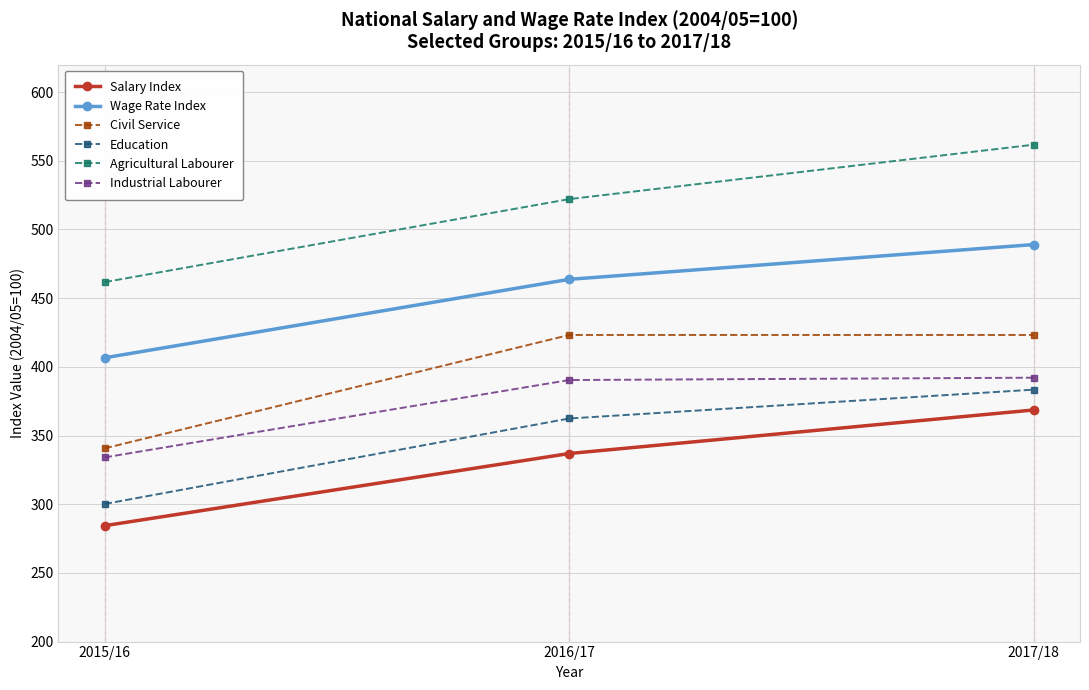

Which series has the largest total across all categories?

Agricultural Labourer